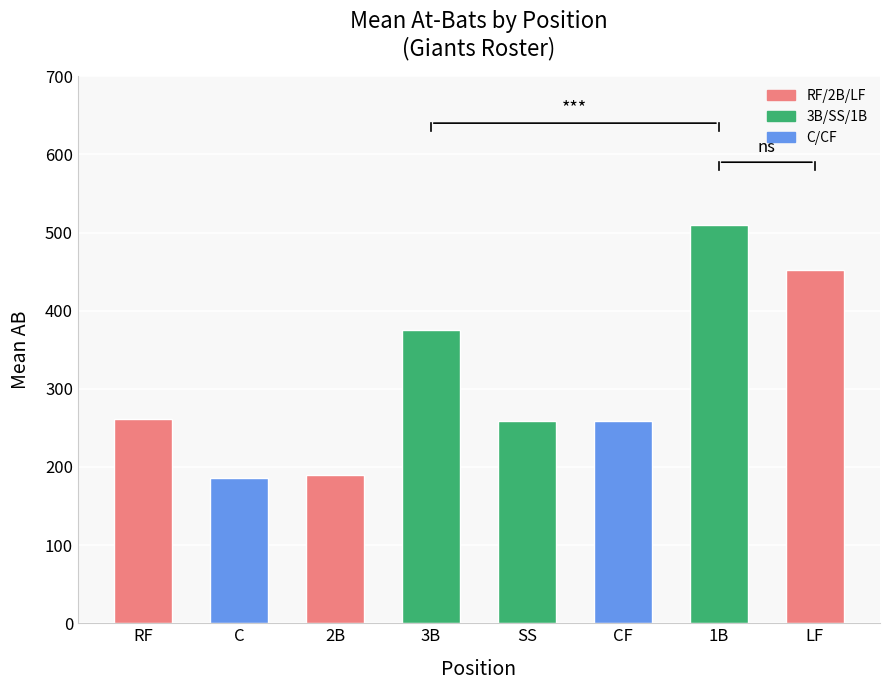

Which has a higher value, 1B or CF?

1B